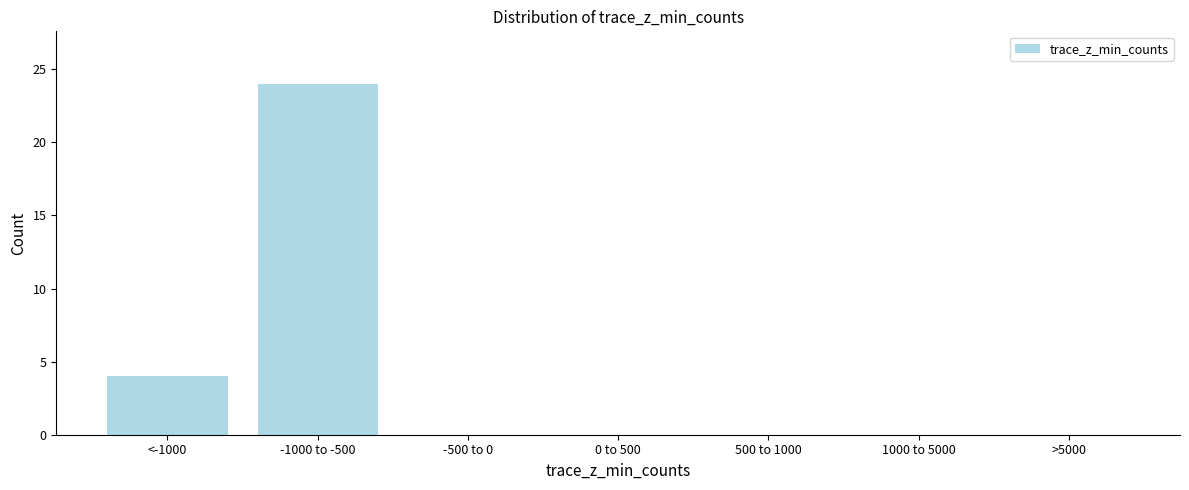

Reading left to right, transcribe all the data shown in this chart.

<-1000=4	-1000 to -500=24	-500 to 0=0	0 to 500=0	500 to 1000=0	1000 to 5000=0	>5000=0